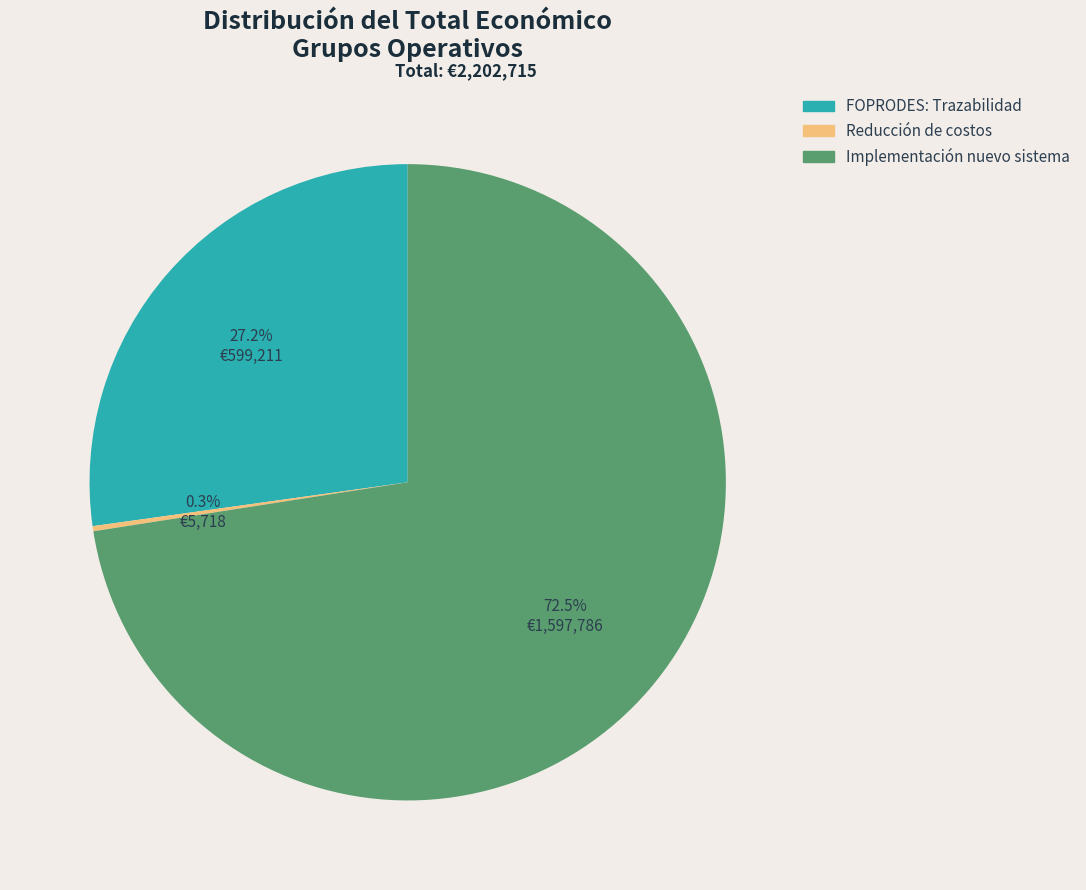

To the nearest percent, what is the average slice percentage?

33%